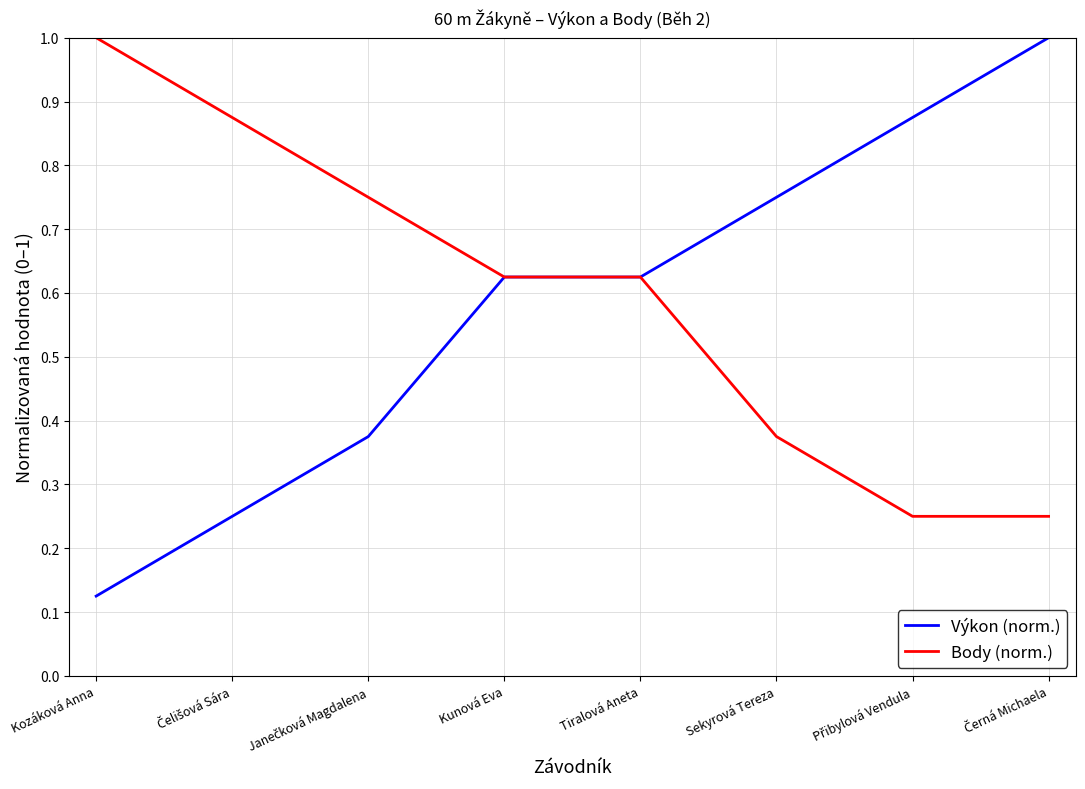

True or false: Výkon (norm.) has a value of 0.9 at Tiralová Aneta.

False